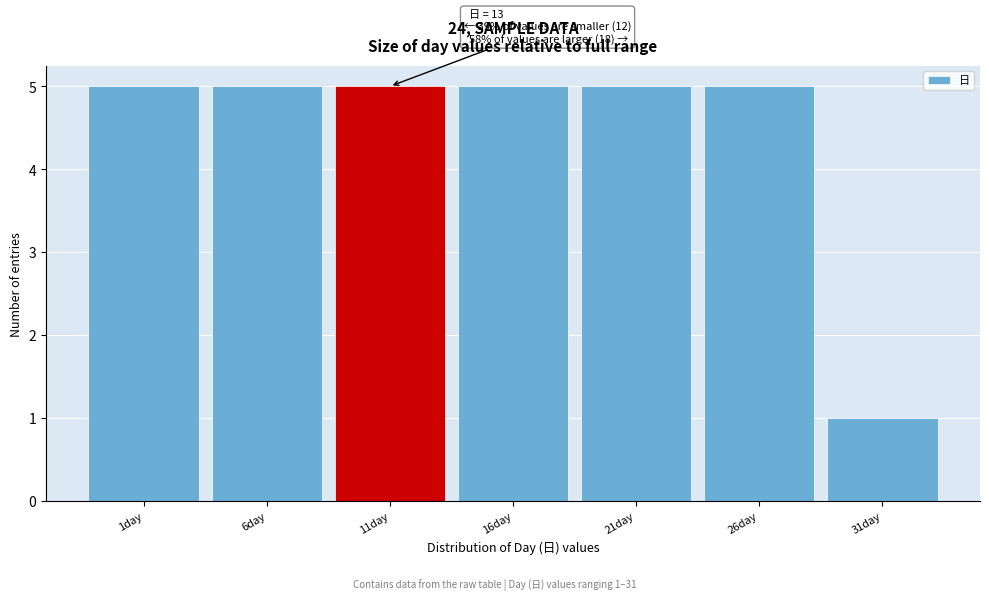

Reading left to right, what are all the values shown in this chart?

5	5	5	5	5	5	1